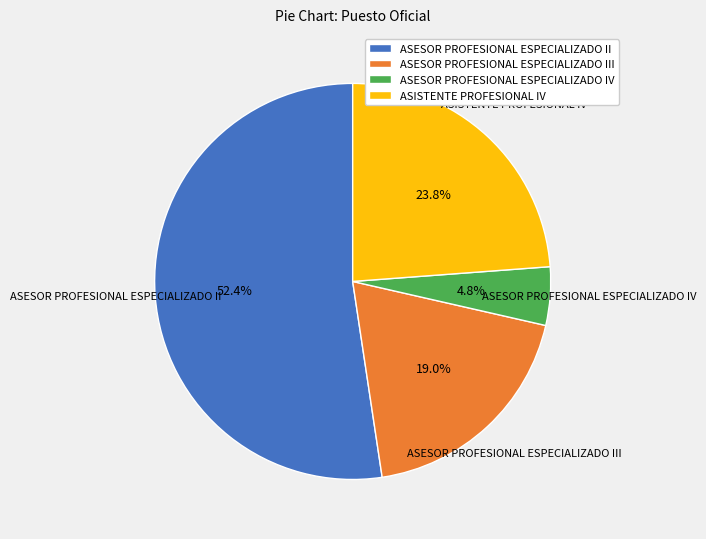

What is the majority slice?

ASESOR PROFESIONAL ESPECIALIZADO II